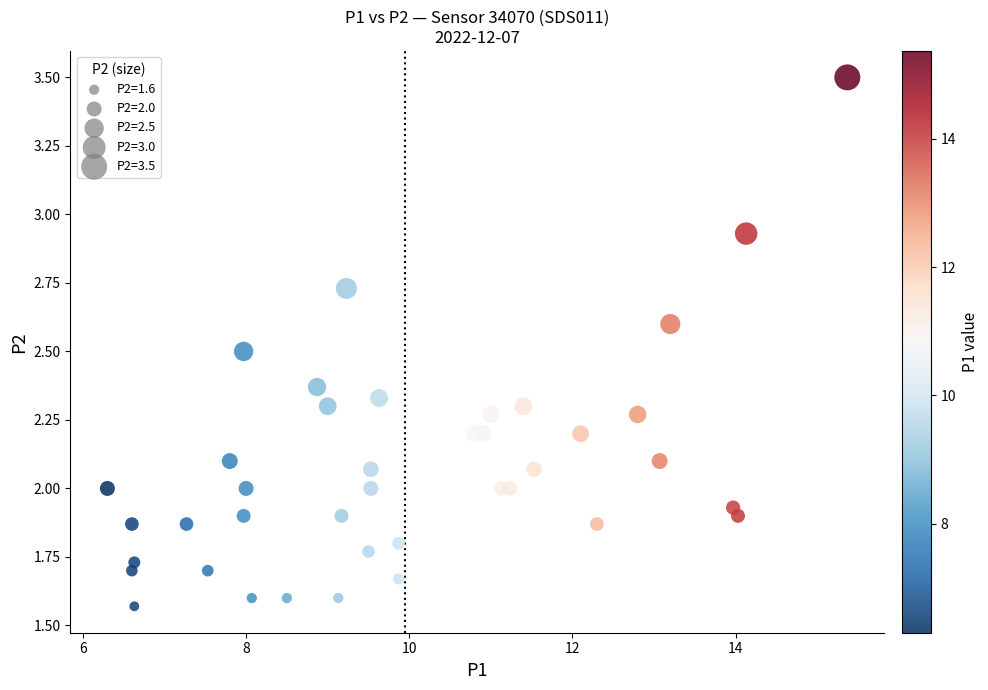

What is the range of X values (max minus min)?

9.1